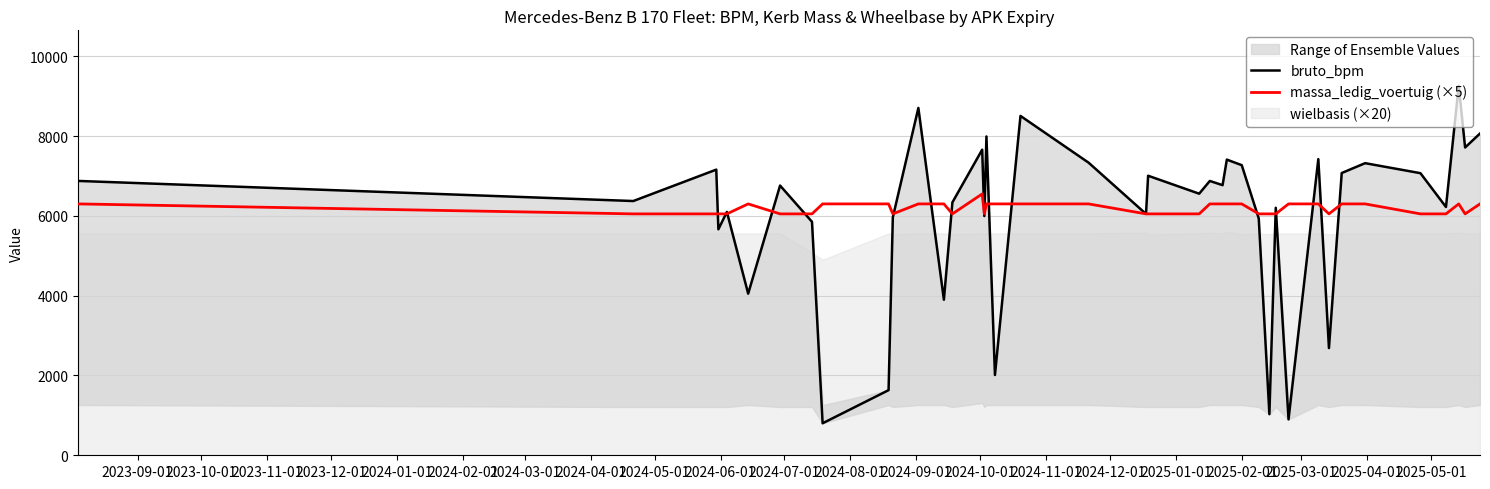

What is the maximum value for massa_ledig_voertuig (×5)?

6550